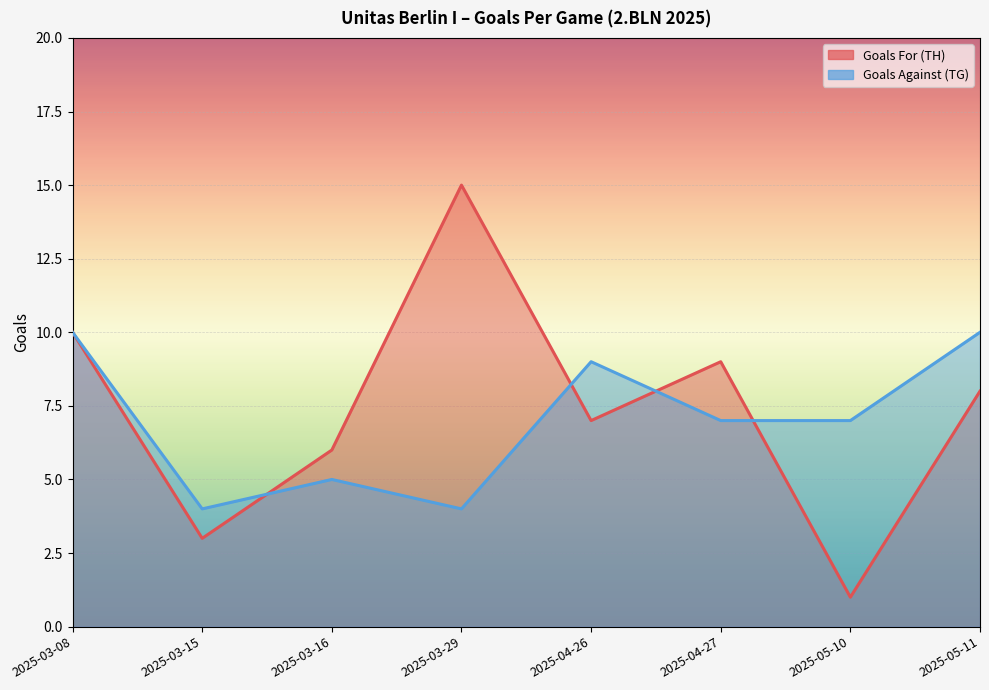

Where does the Goals For (TH) series first go above 8?

2025-03-08